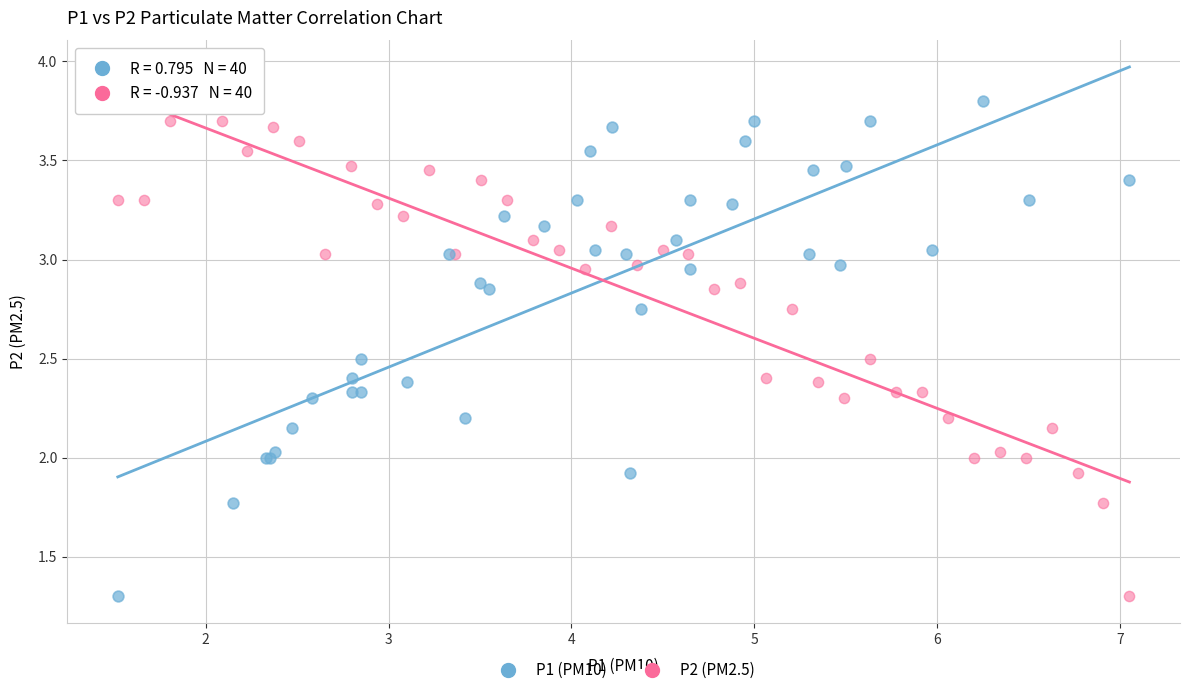

What are all the series names shown in the legend?

P1 (PM10), P2 (PM2.5)